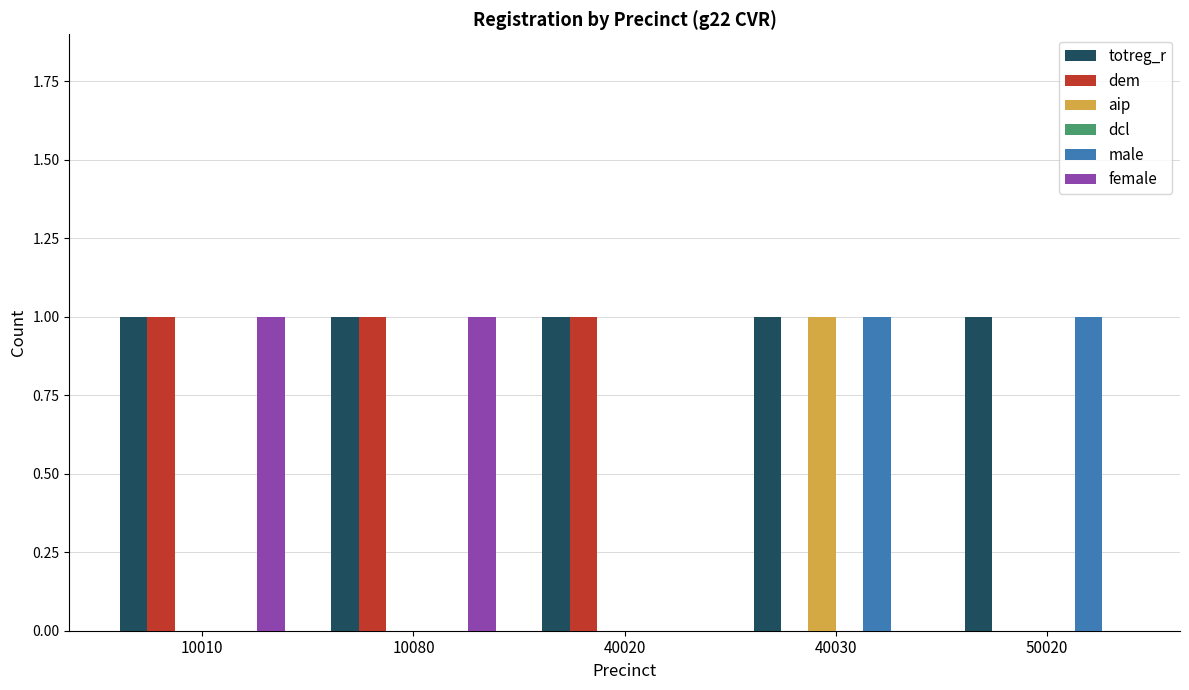

Is it true that dem equals 1 at 40020?

True